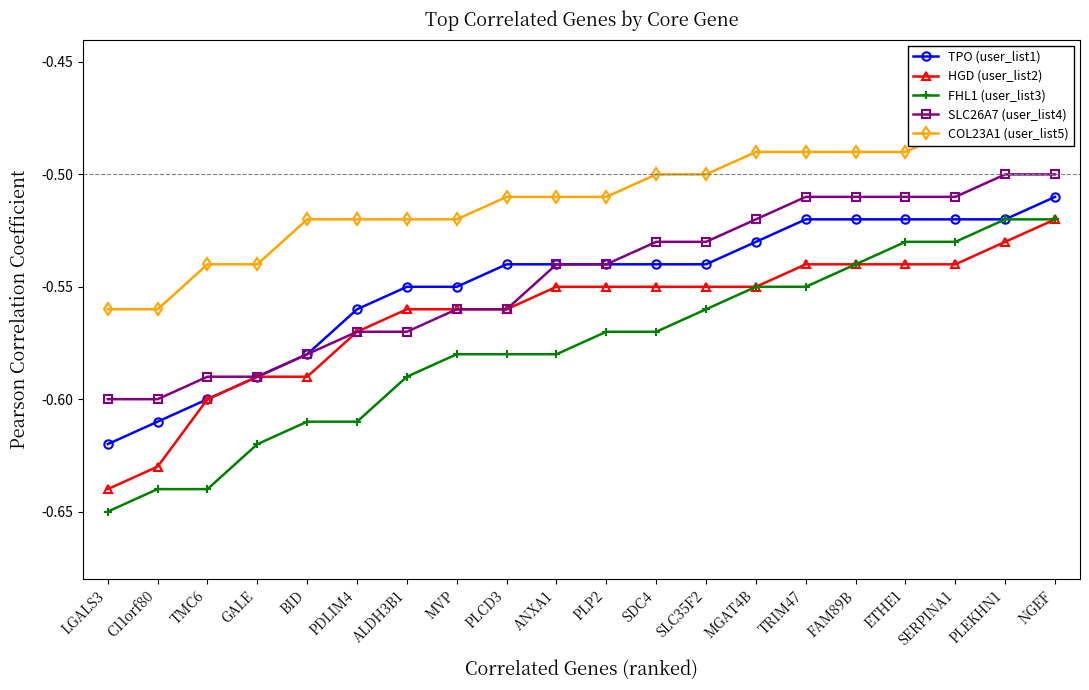

What is the label of the 5th point from the left?

BID